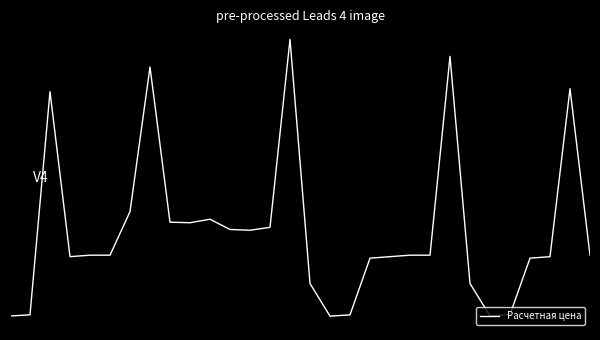

List the labels in order of value, smallest first.

16, 0, 24, 17, 1, 25, 15, 23, 18, 26, 3, 19, 27, 4, 5, 20, 21, 29, 12, 11, 13, 9, 8, 10, 6, 2, 28, 7, 22, 14